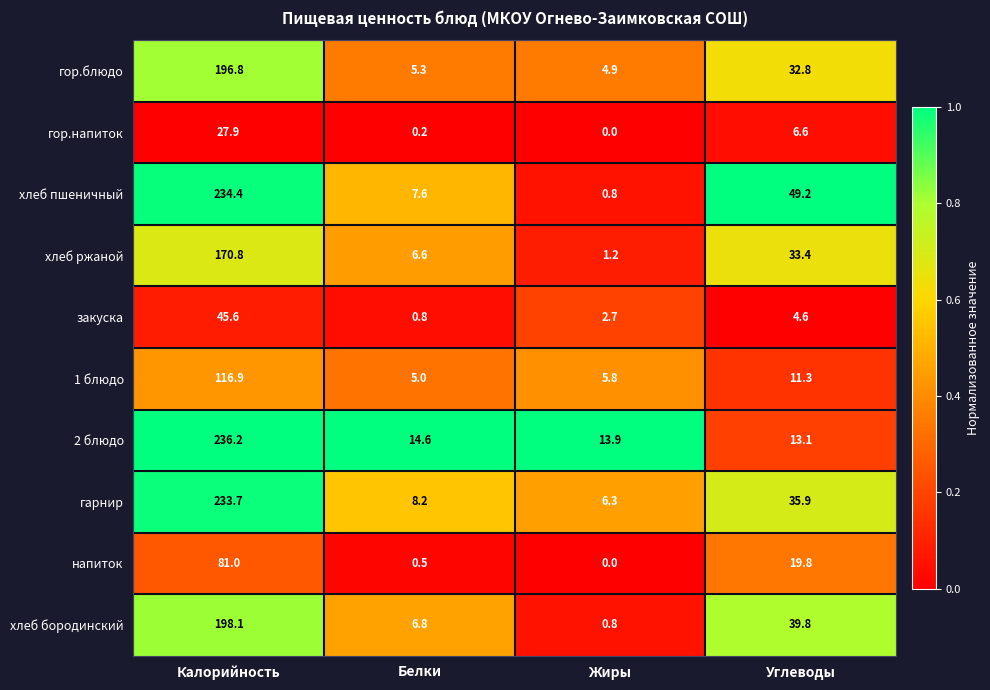

At Углеводы, list the series in order from smallest to largest.

закуска, гор.напиток, 1 блюдо, 2 блюдо, напиток, гор.блюдо, хлеб ржаной, гарнир, хлеб бородинский, хлеб пшеничный